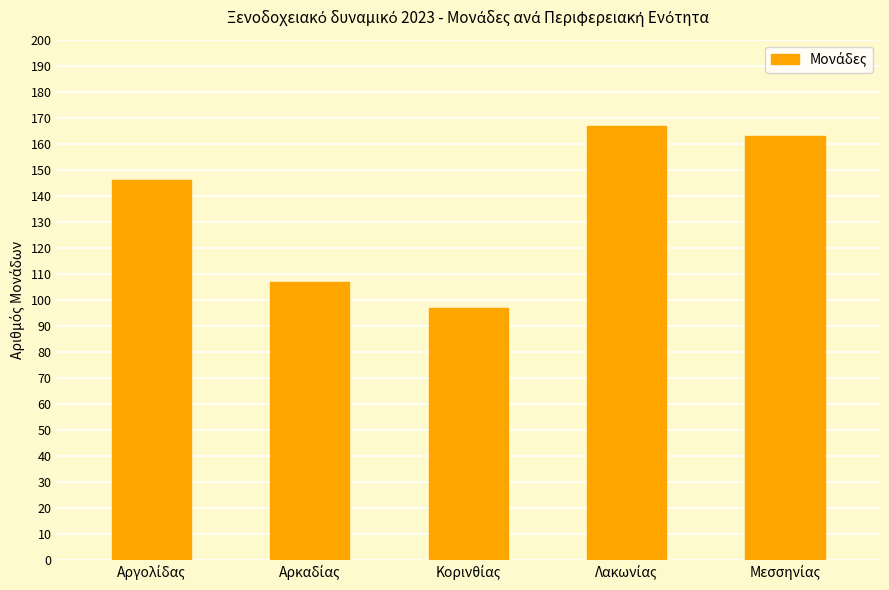

How many bars are there in total?

5